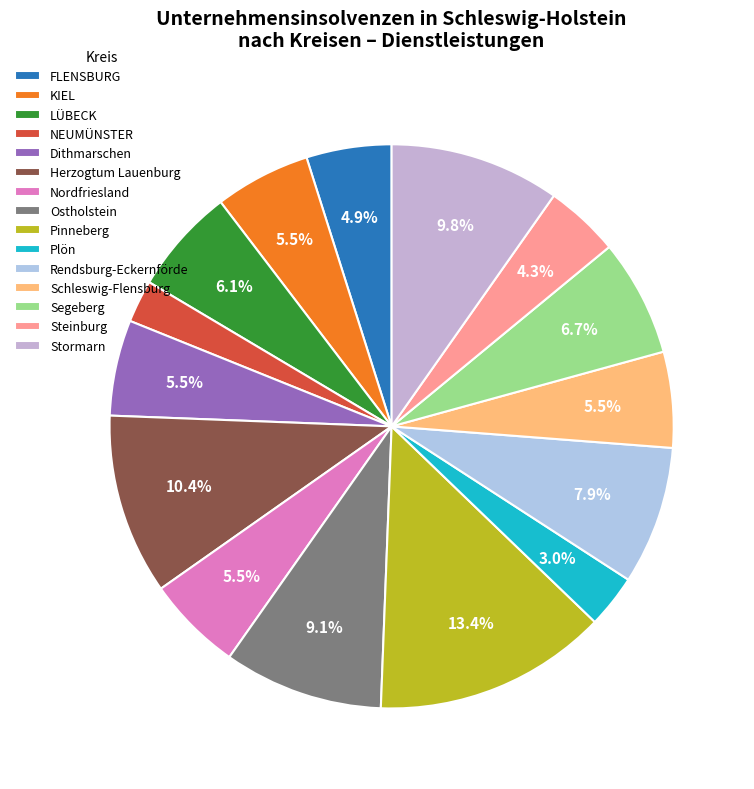

Approximately how many times larger is the value at FLENSBURG compared to Segeberg?

0.7